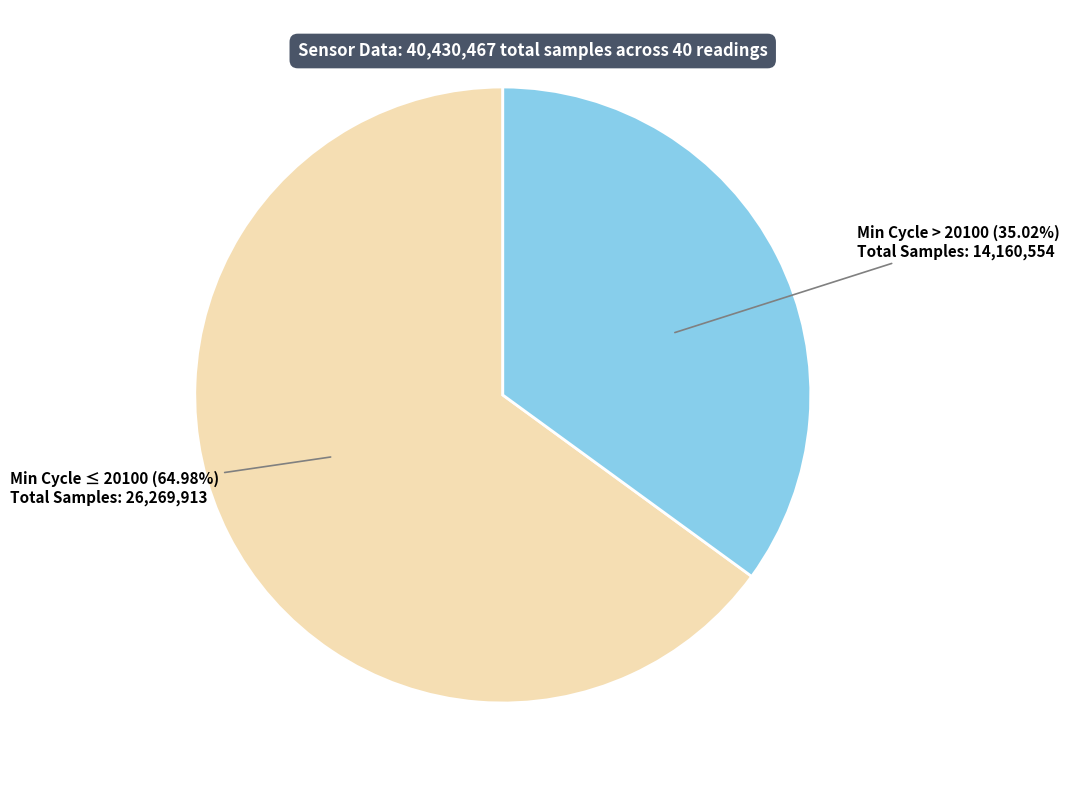

Does any single category account for the majority?

Yes